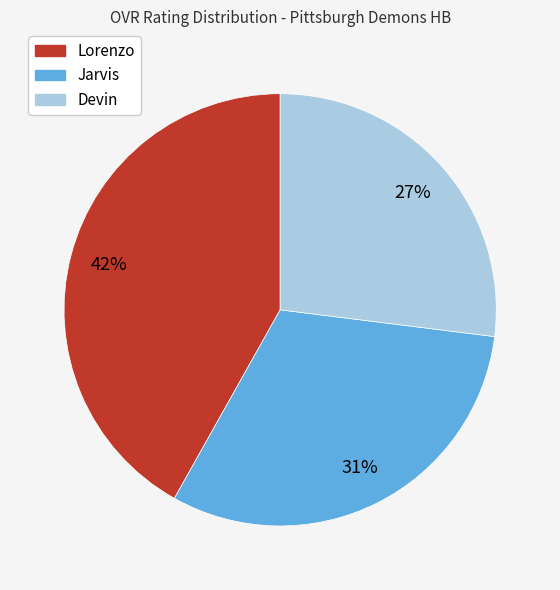

To the nearest percent, what is the difference between the Lorenzo and Devin slice percentages?

15%